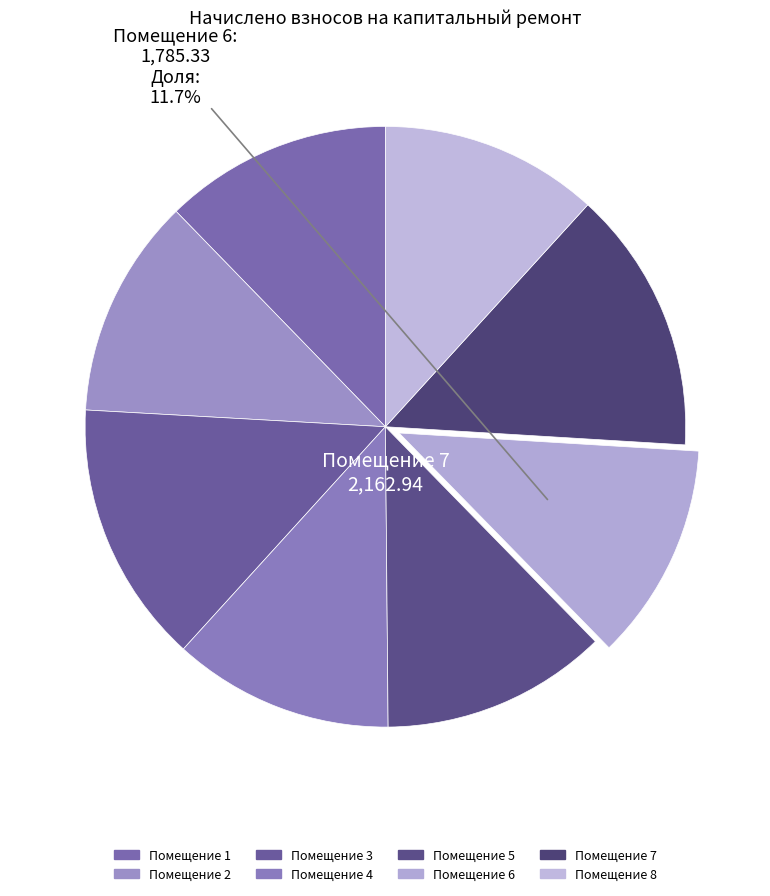

Count the number of slices in the pie.

8